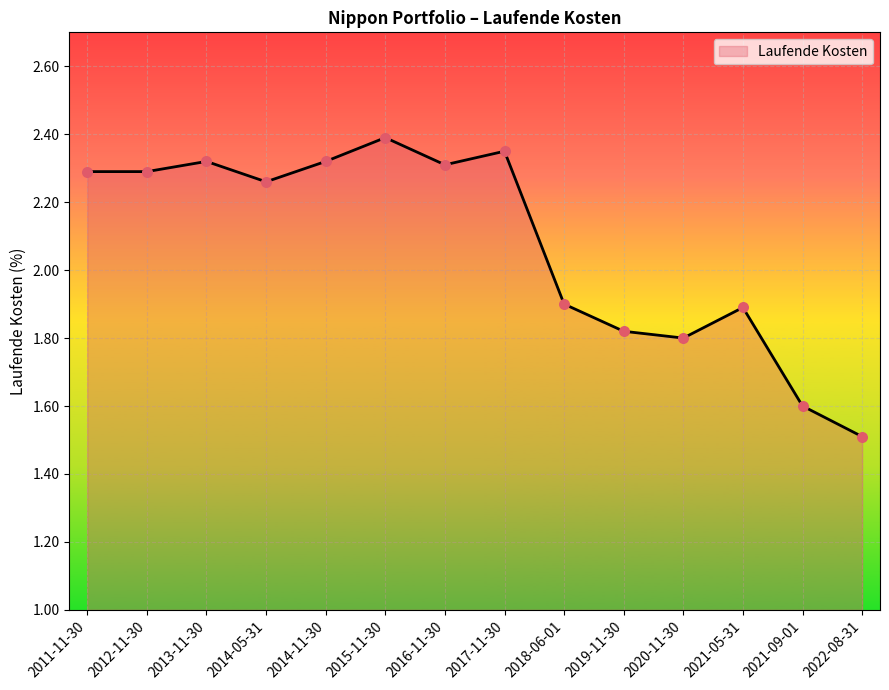

What is the change in value from 2013-11-30 to 2021-05-31?

-0.4